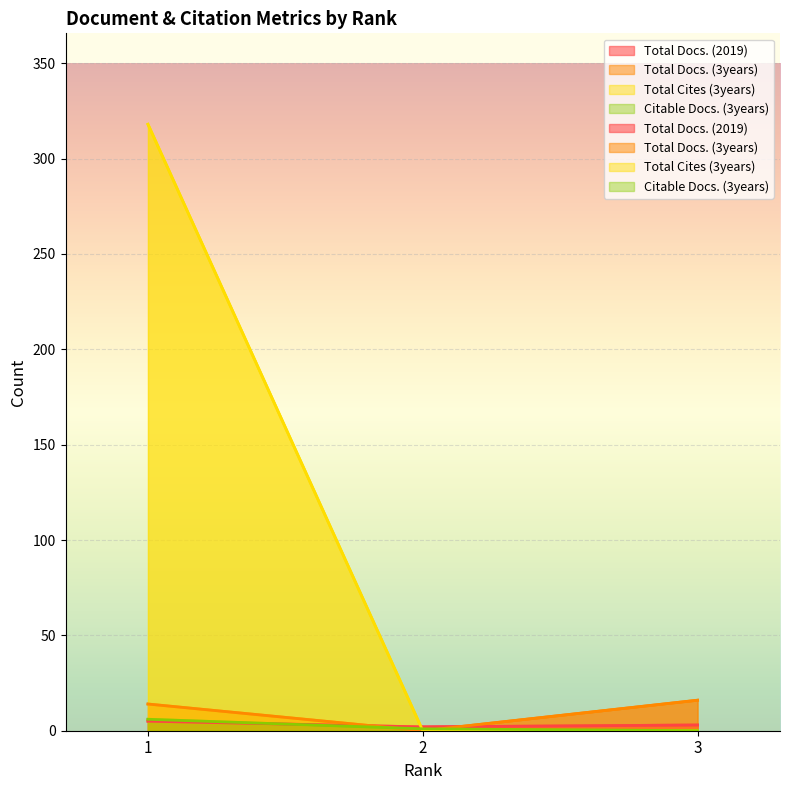

What is the value of the Total Cites (3years) point at the 1st from the left?

318